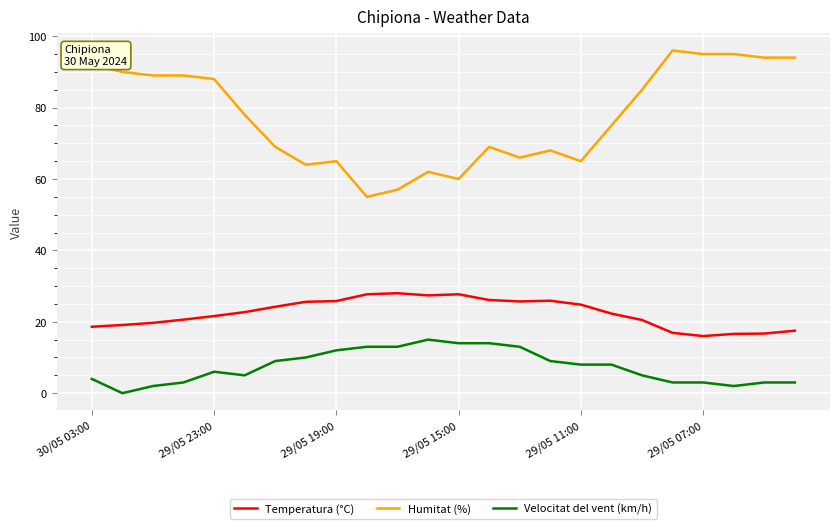

Which series has the largest range (max minus min)?

Humitat (%)